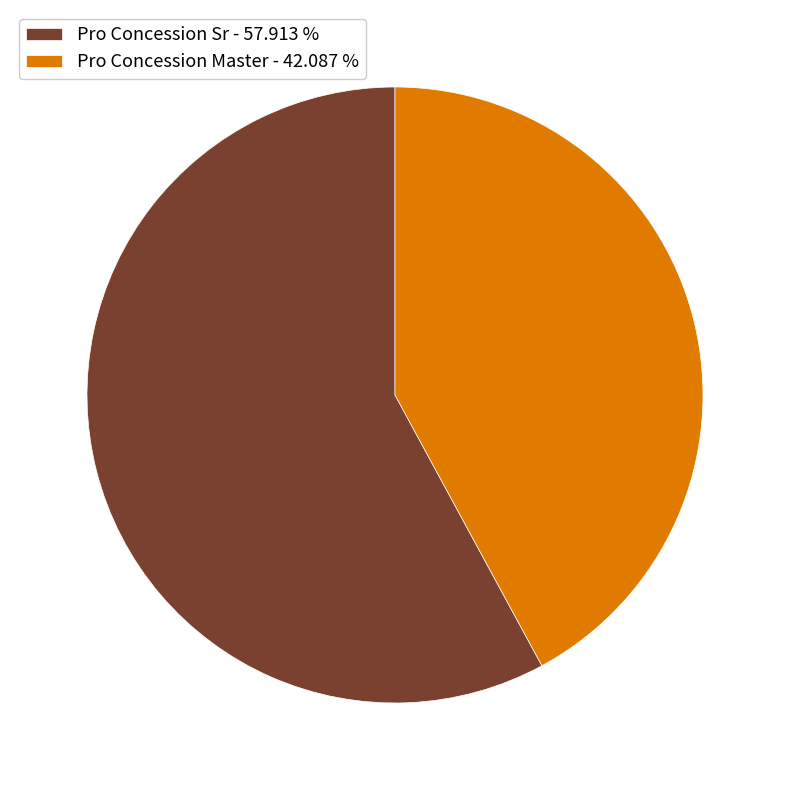

Rank the categories by value from highest to lowest.

Pro Concession Sr - 57.913 %, Pro Concession Master - 42.087 %